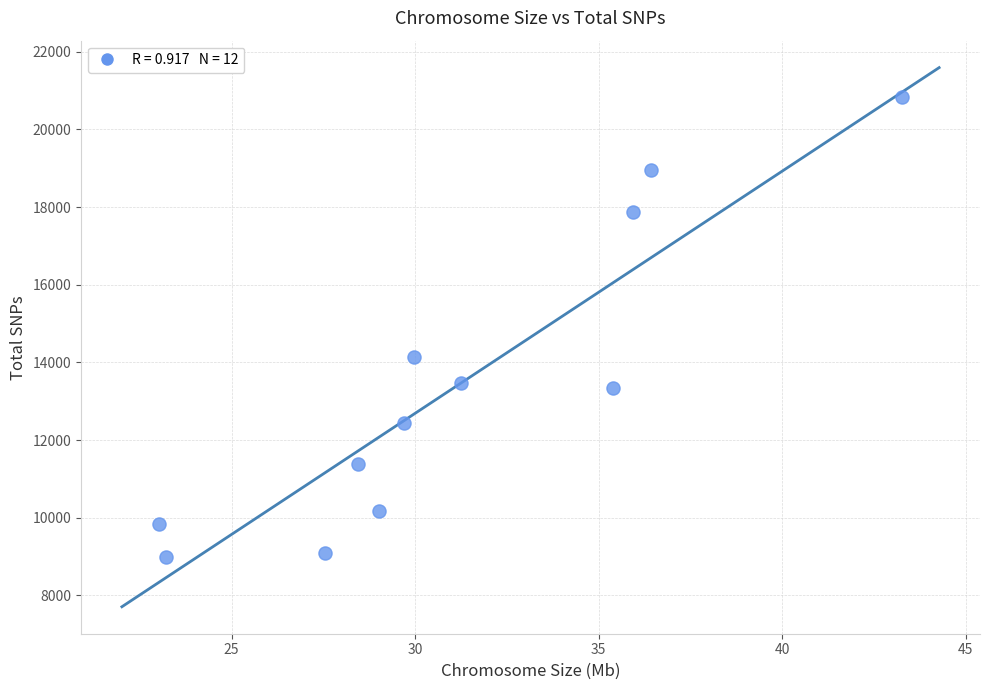

What is the average Y value?

13375